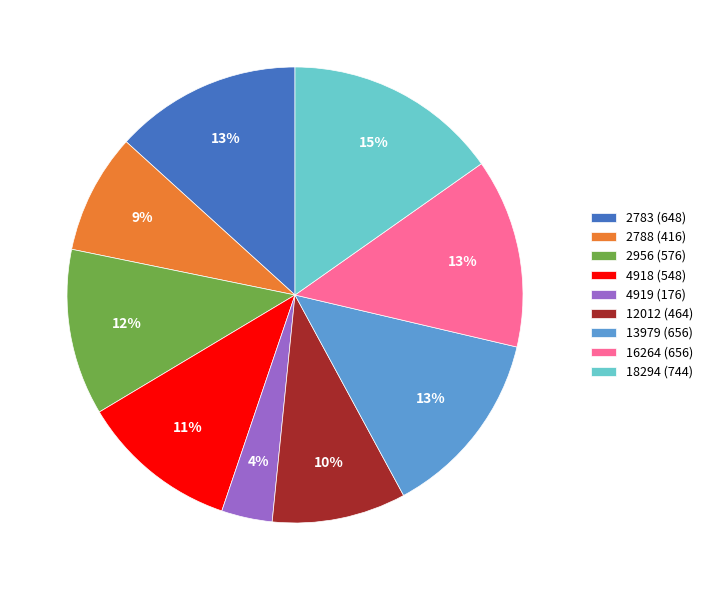

Do 12012 (464) and 4918 (548) together represent more than half of the pie?

No